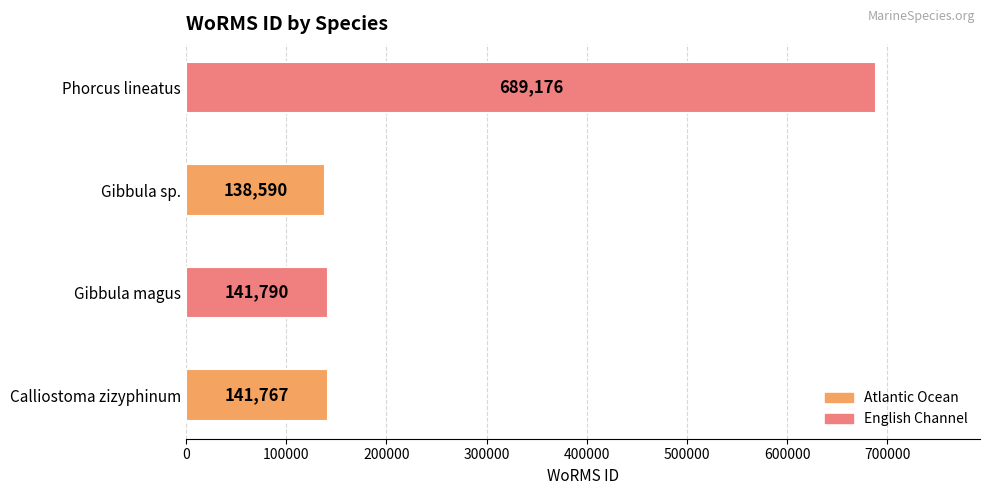

At which label is the value closest to 413883?

Gibbula magus